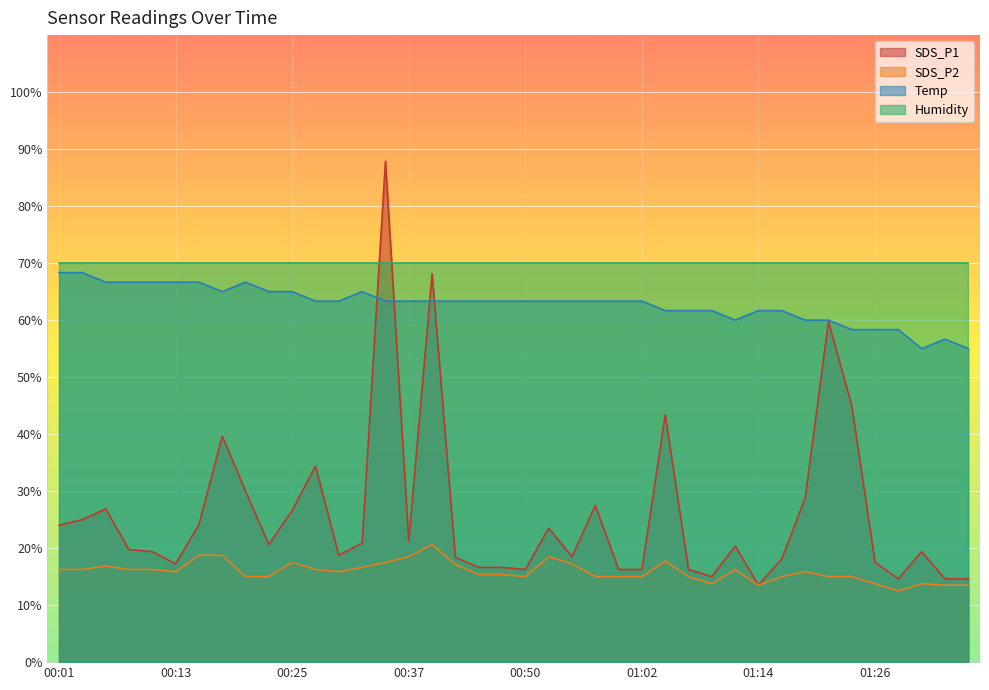

Which series has the largest total across all categories?

Humidity